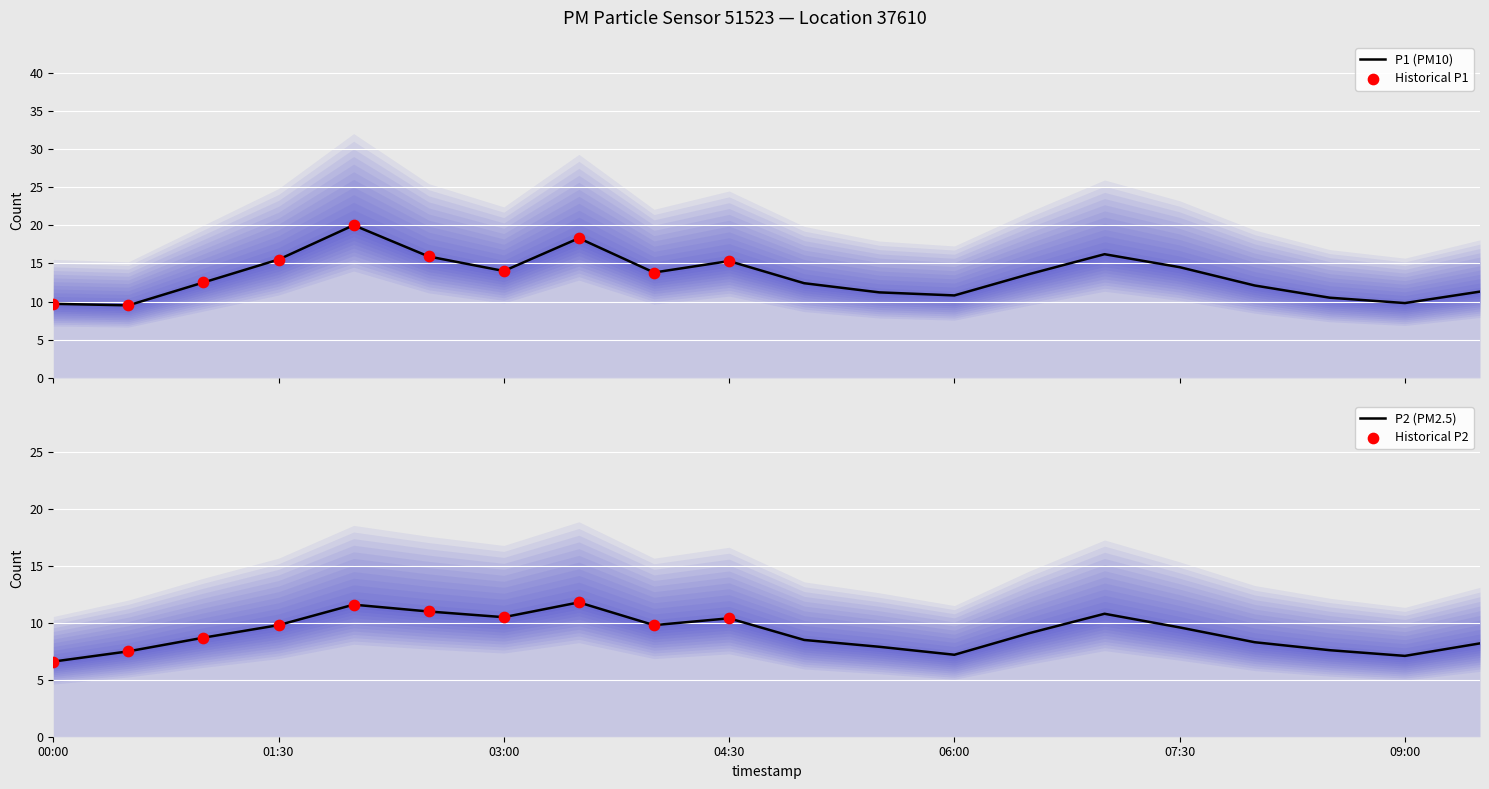

Which series has the largest total across all categories?

P1